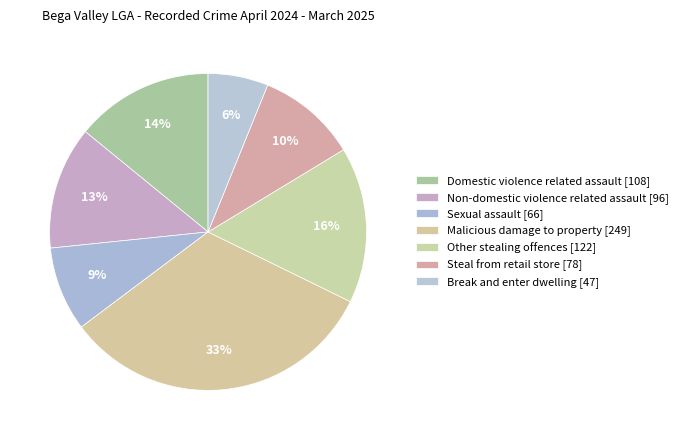

Does Non-domestic violence related assault account for over 50% of the chart?

No